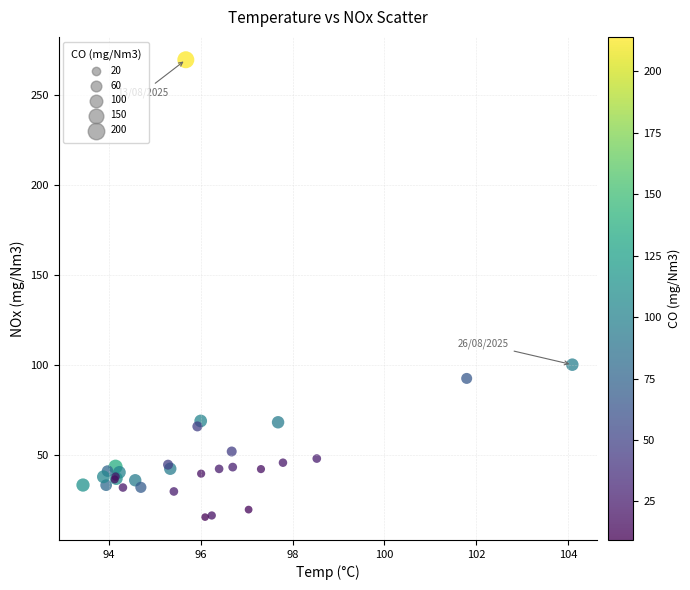

What Y value in the scatter plot is closest to 142?

100.2